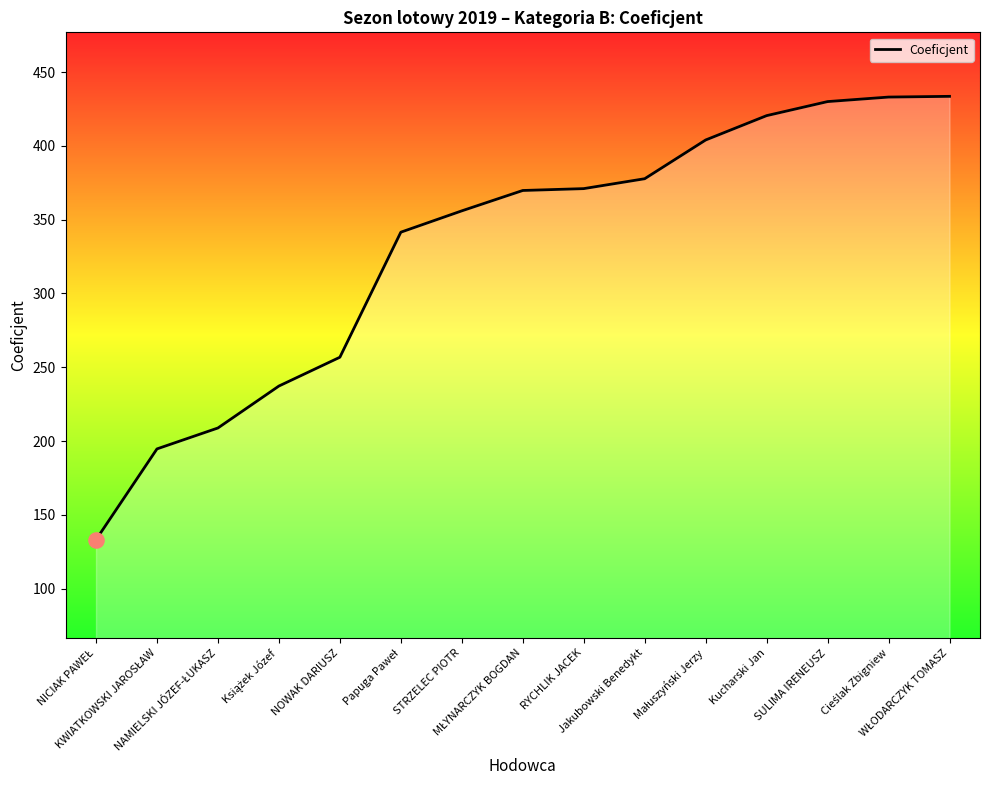

Approximately how many times larger is the value at SULIMA IRENEUSZ compared to RYCHLIK JACEK?

1.2